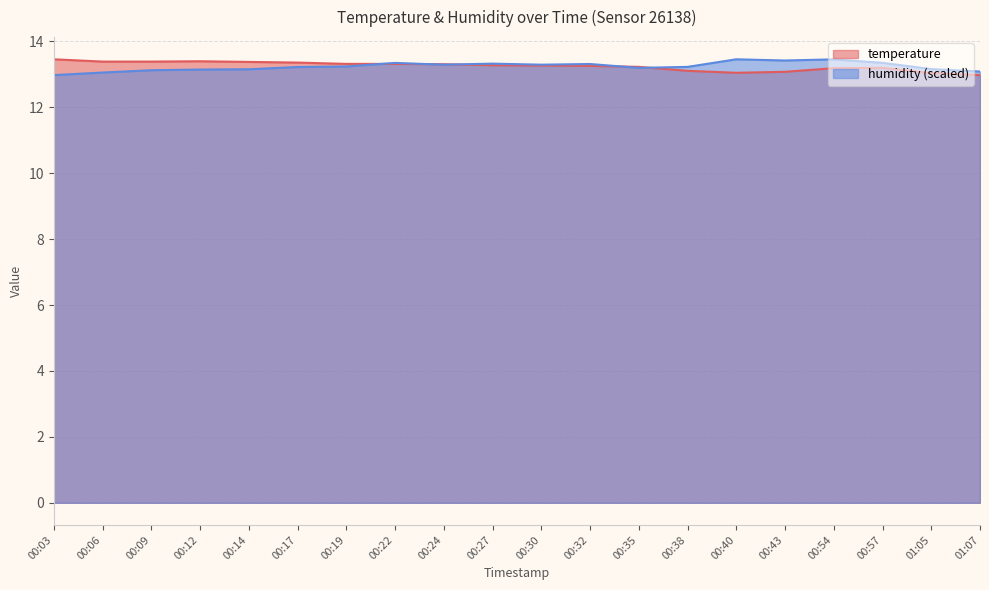

What are all the series names shown in the legend?

temperature, humidity (scaled)